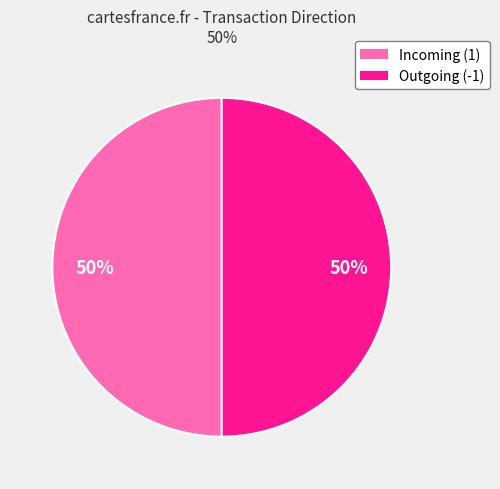

To the nearest percent, what is the average slice percentage?

50%